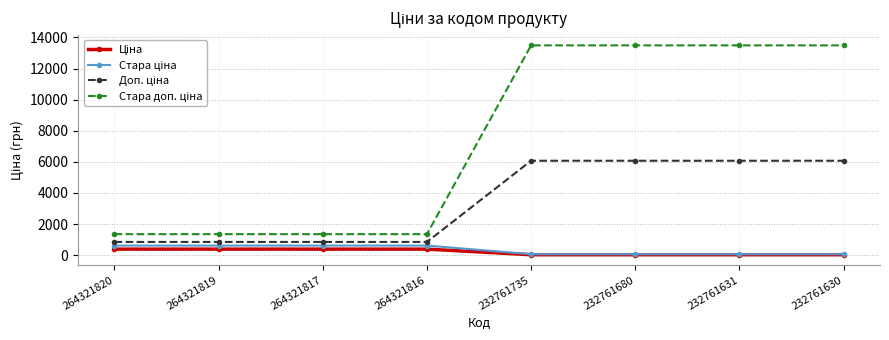

What is the total value across all series at 264321819?

3200.8